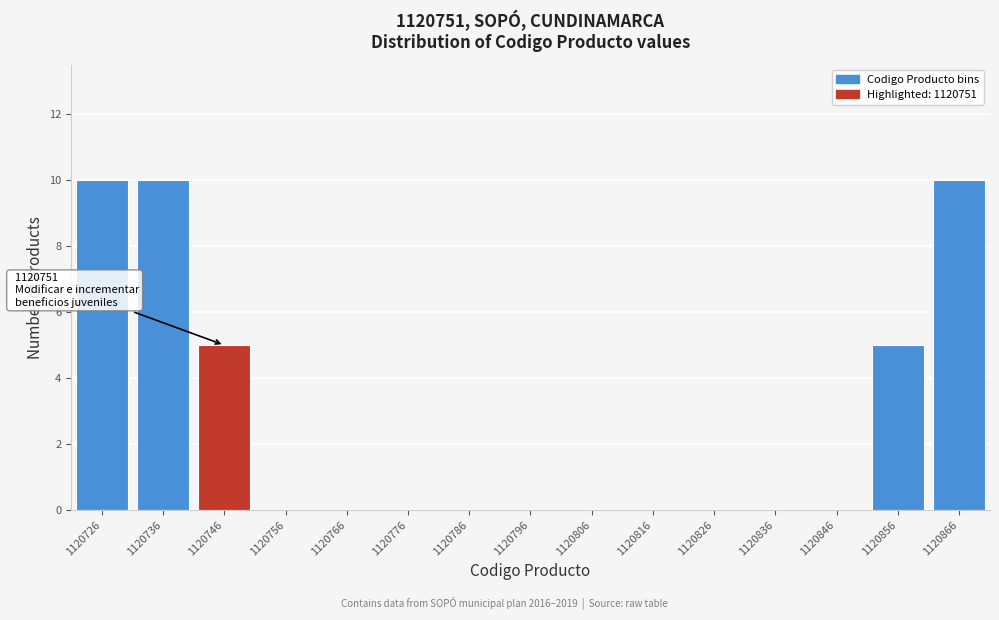

Reading right to left, list all the values displayed in this chart.

1120866=10	1120856=5	1120846=0	1120836=0	1120826=0	1120816=0	1120806=0	1120796=0	1120786=0	1120776=0	1120766=0	1120756=0	1120746=5	1120736=10	1120726=10